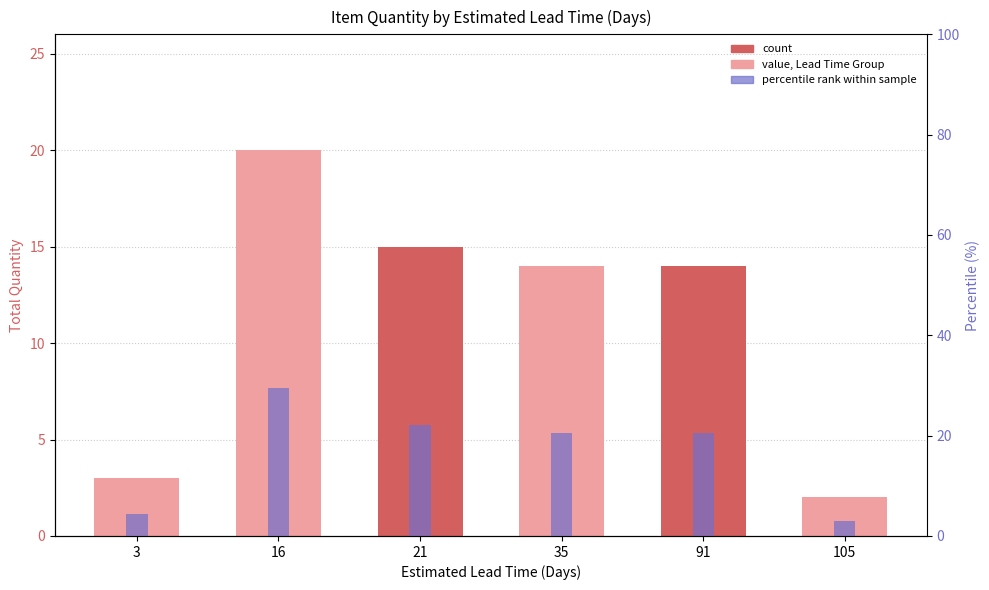

Where does the Quantity series first go above 14?

16